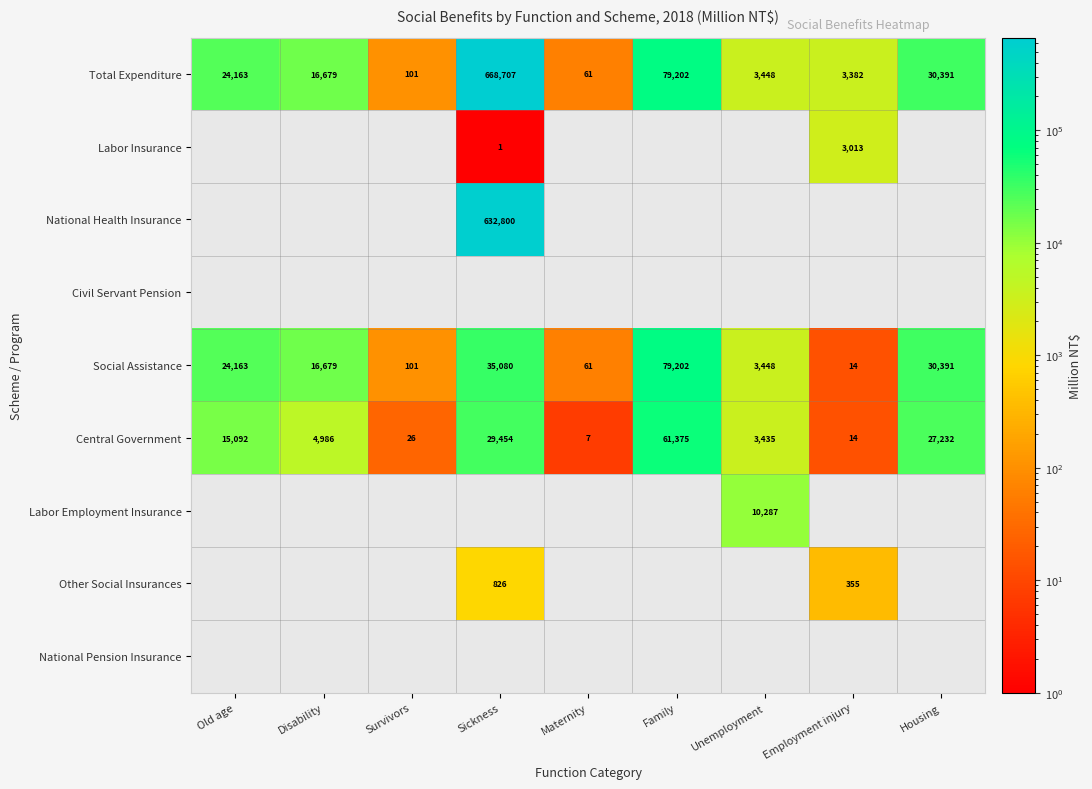

Which has a higher value, Unemployment or Disability?

Disability